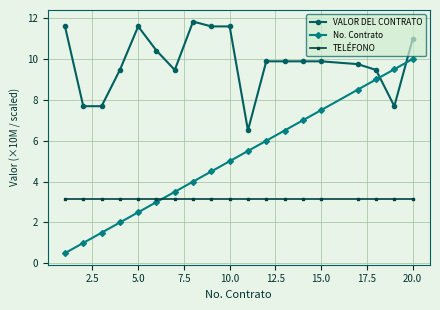

What is the highest value of the TELÉFONO series?

3.2